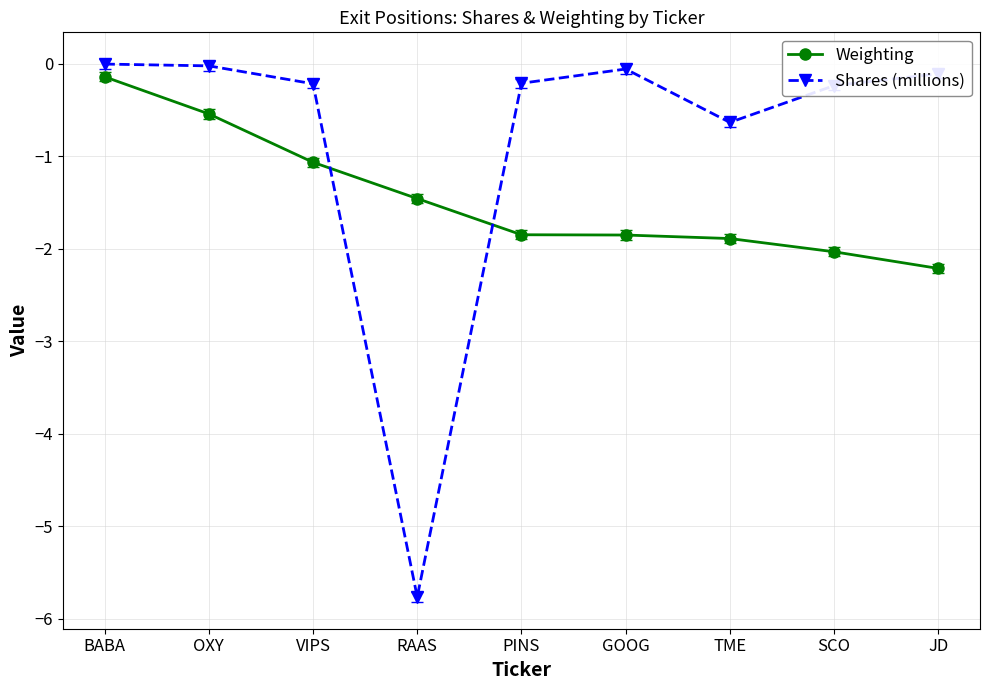

What is the label of the 5th point from the left?

PINS